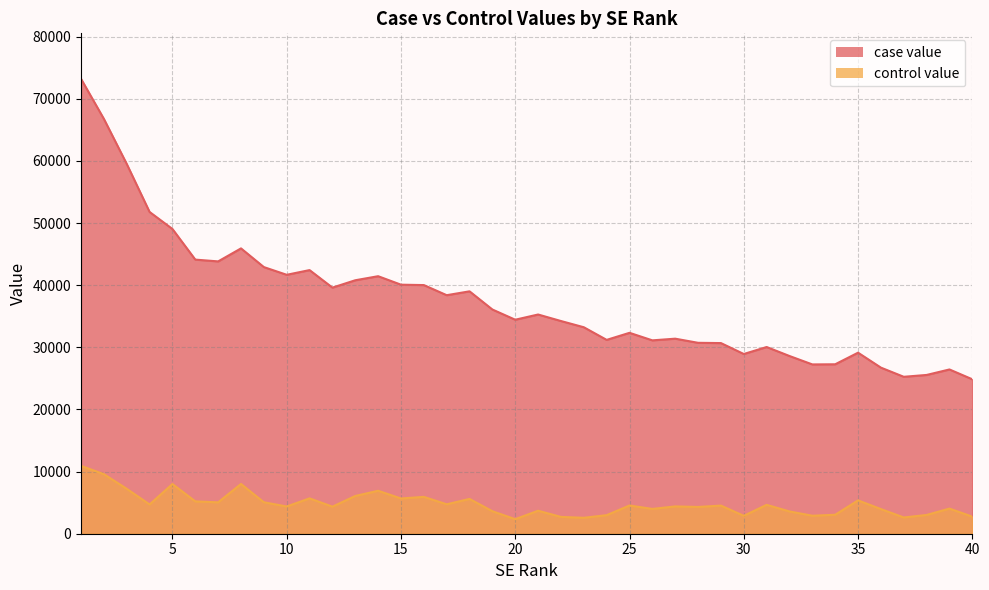

Rank the series at 15 from lowest to highest value.

control value, case value